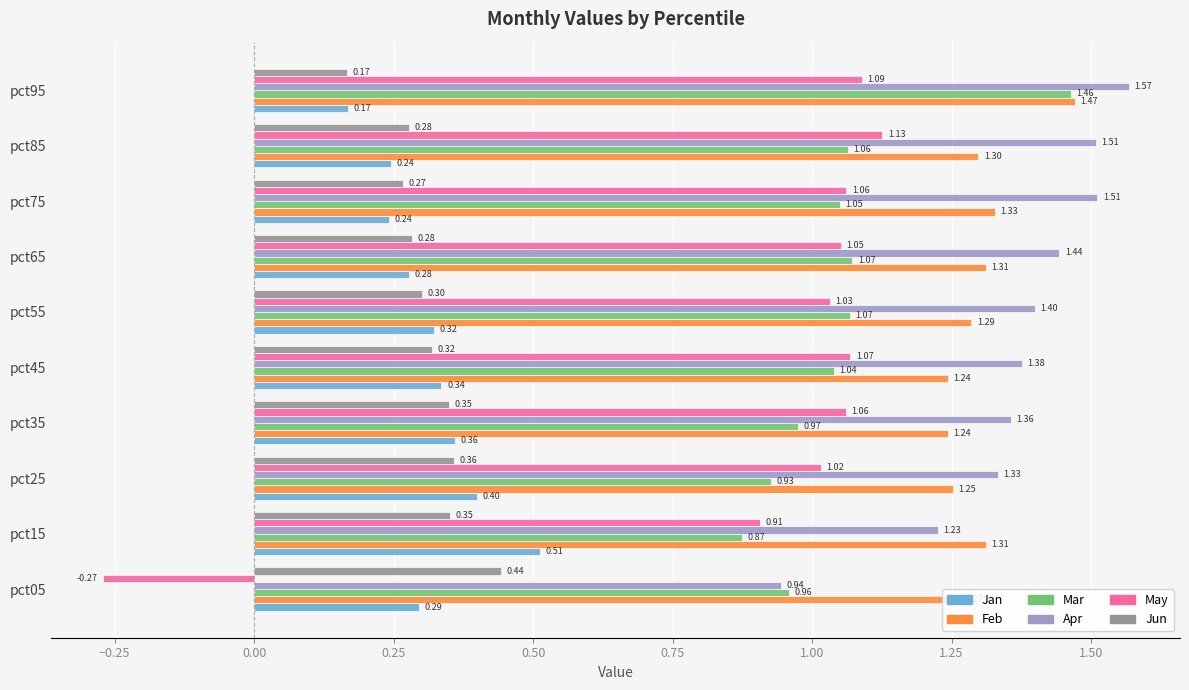

What is the sum of all Jun values?

3.1